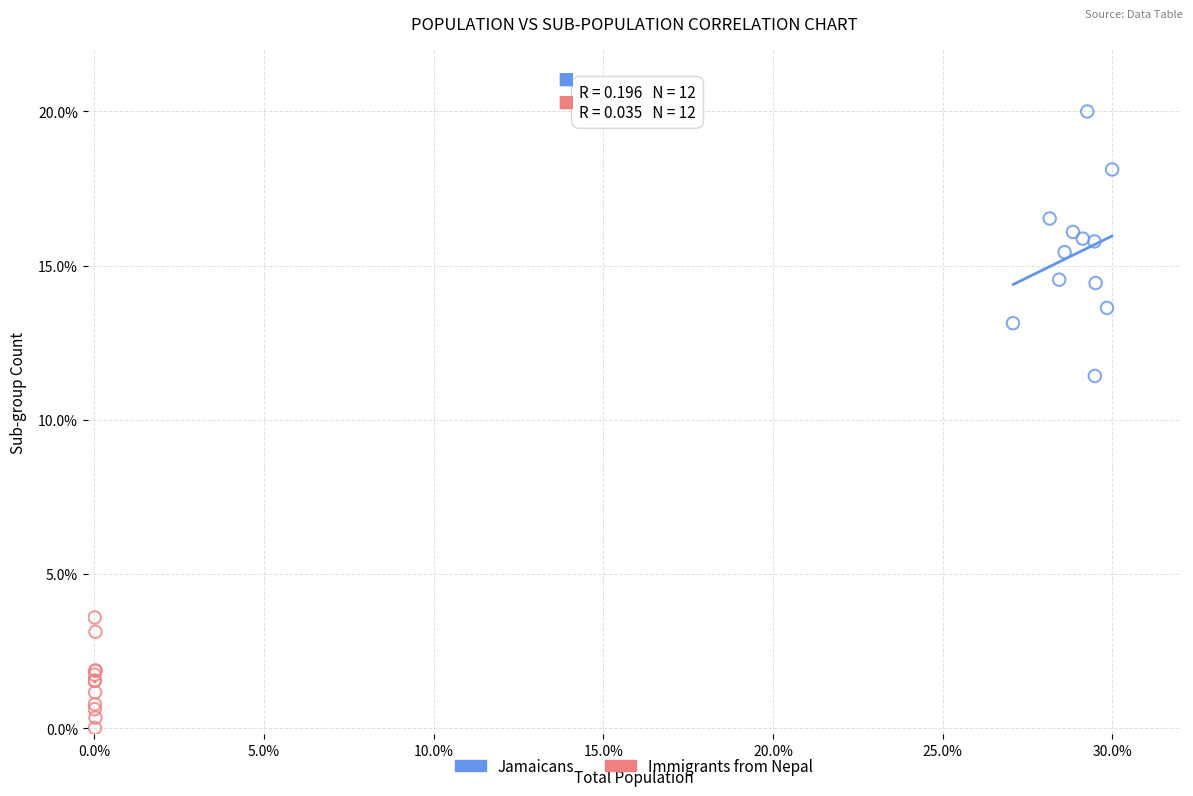

Which series has the widest spread of Y values?

Jamaicans